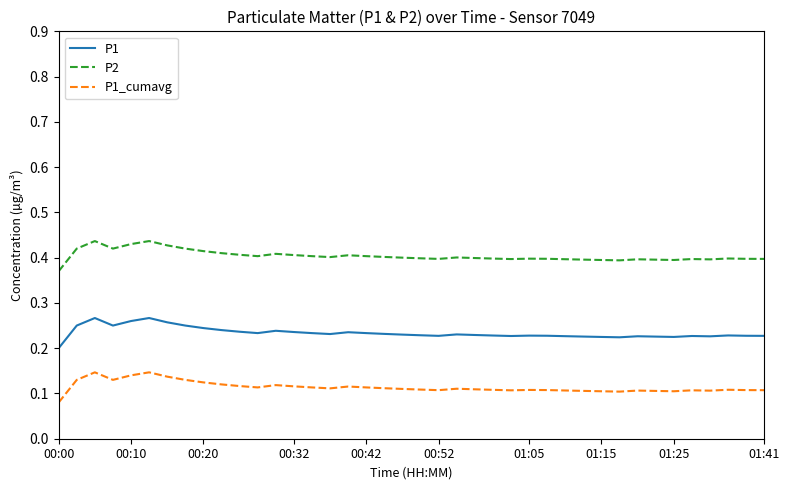

Rank the series by their average value, from highest to lowest.

P2, P1, P1_cumavg